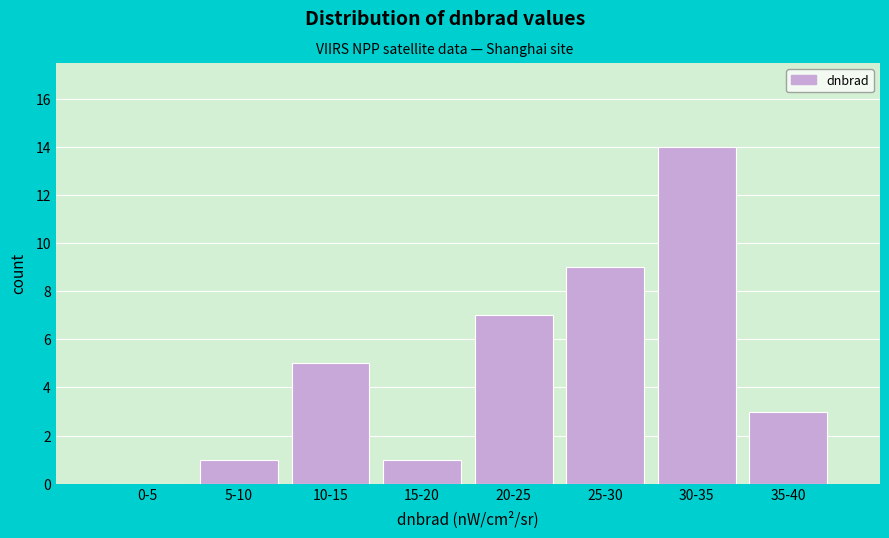

Reading right to left, what are all the values shown in this chart?

35-40=3	30-35=14	25-30=9	20-25=7	15-20=1	10-15=5	5-10=1	0-5=0